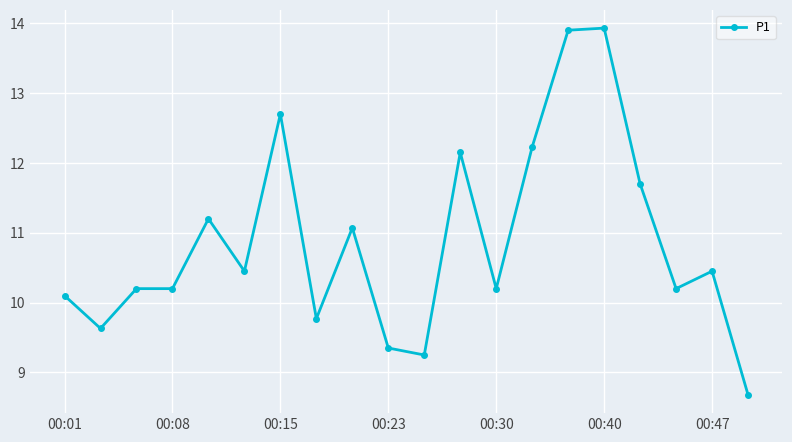

How many data points does each series have?

20